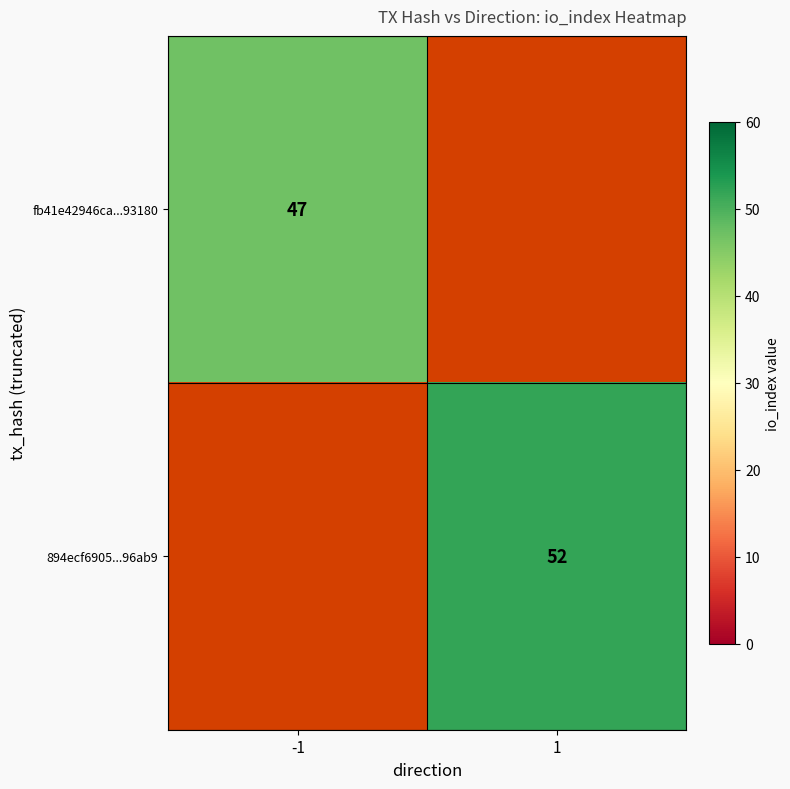

Count the number of data series in this chart.

2